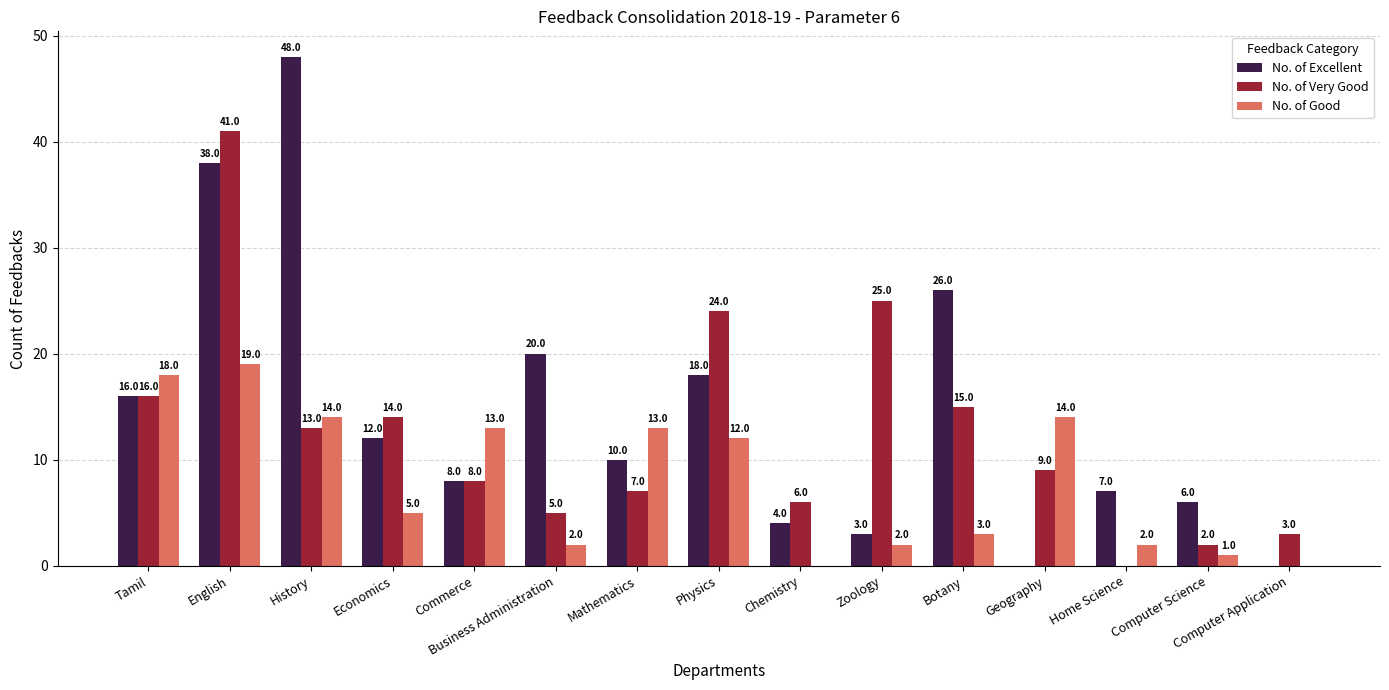

What are all the series names shown in the legend?

No. of Excellent, No. of Very Good, No. of Good